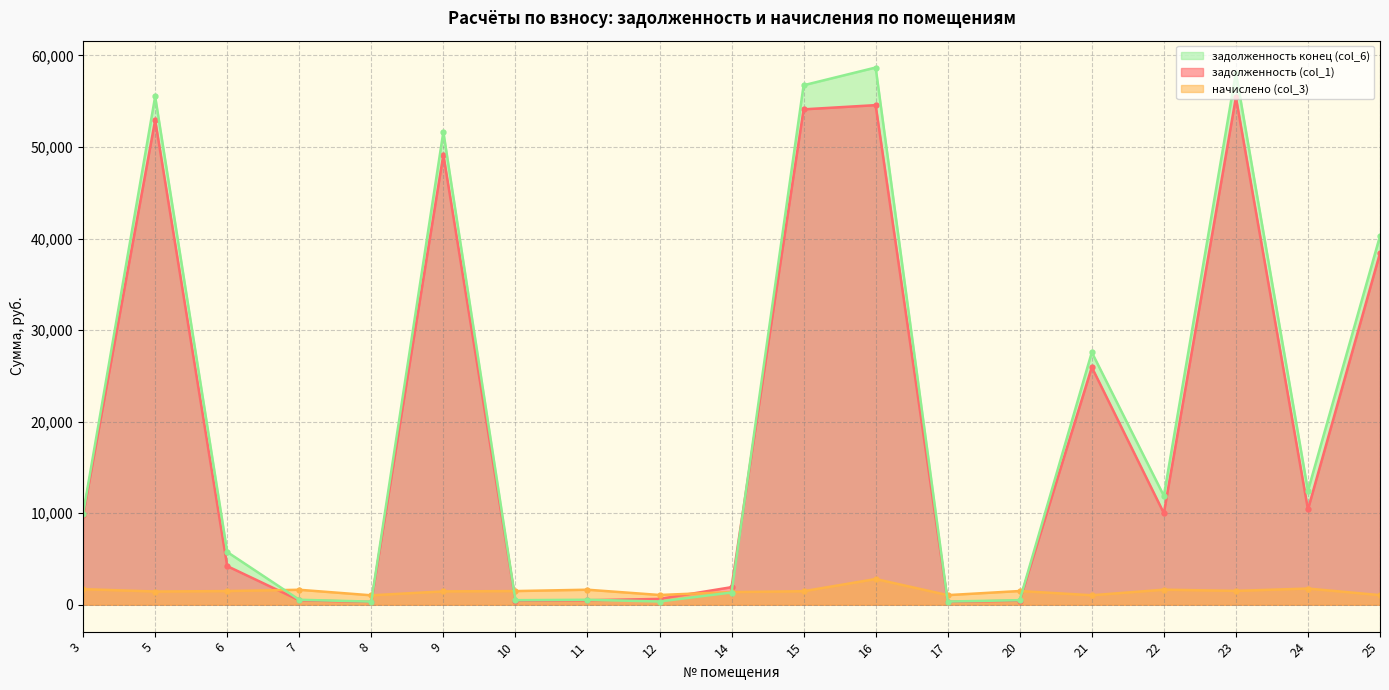

The задолженность (col_1) series shows 10001.1 at 22. True or false?

True